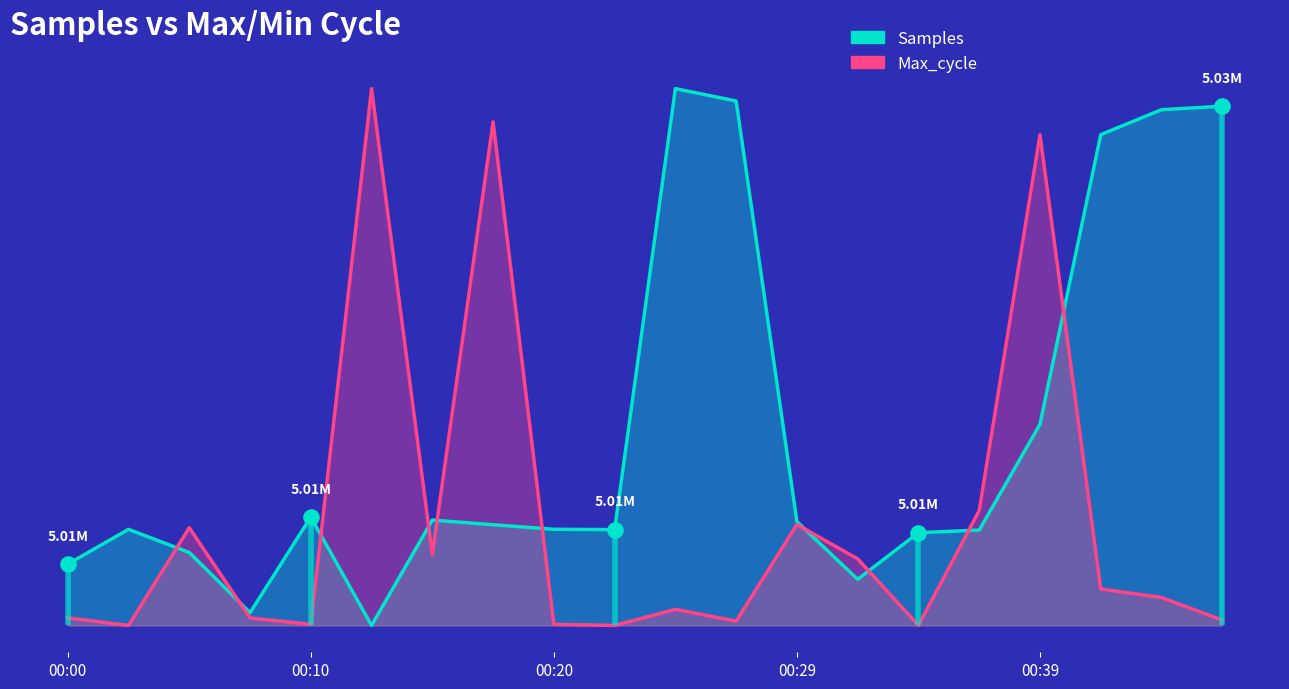

What is the total value across all series at 00:10?

0.2